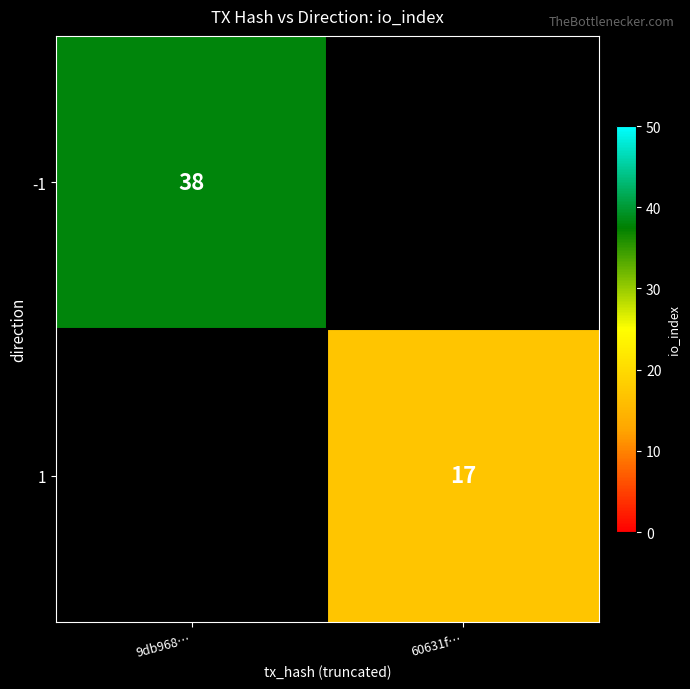

Which label corresponds to the smallest value in the chart?

60631f…